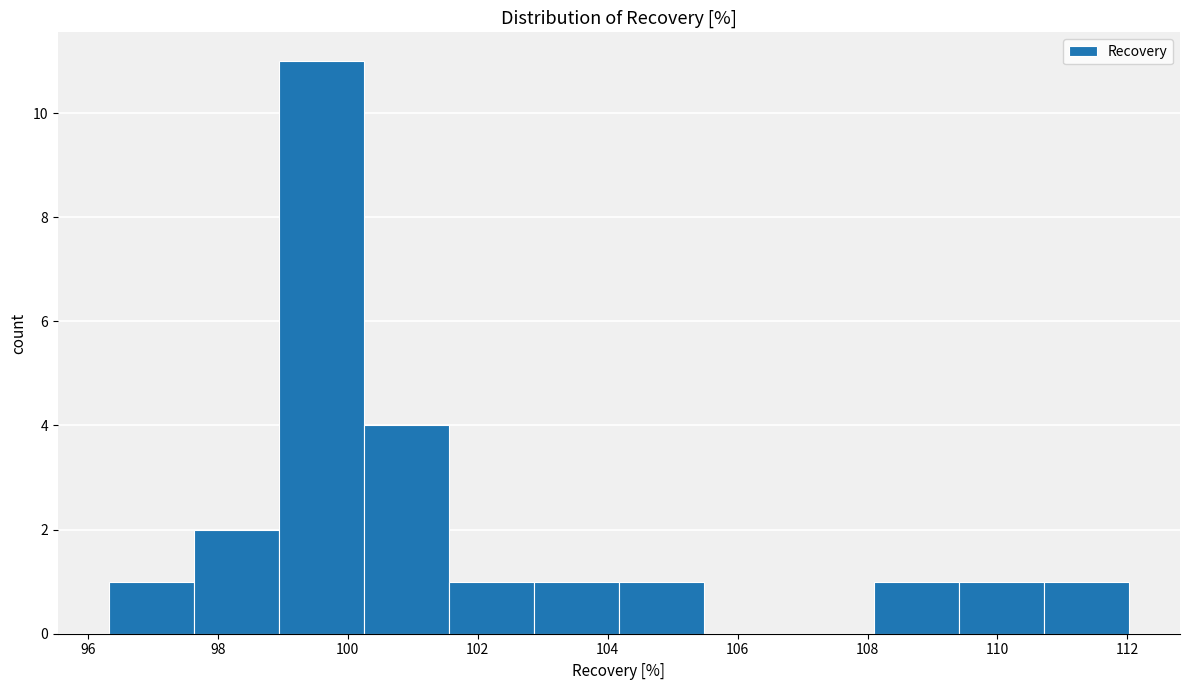

Reading left to right, list every bar in this chart as the range it spans on the x-axis followed by its height. Neither the bar edges nor the heights are printed on the chart, so give them approximately, as read against the axes.

96.4 to 97.6: 1
97.6 to 99.0: 2
99.0 to 100.2: 11
100.2 to 101.6: 4
101.6 to 102.8: 1
102.8 to 104.2: 1
104.2 to 105.4: 1
105.4 to 106.8: 0
106.8 to 108.0: 0
108.0 to 109.4: 1
109.4 to 110.8: 1
110.8 to 112.0: 1